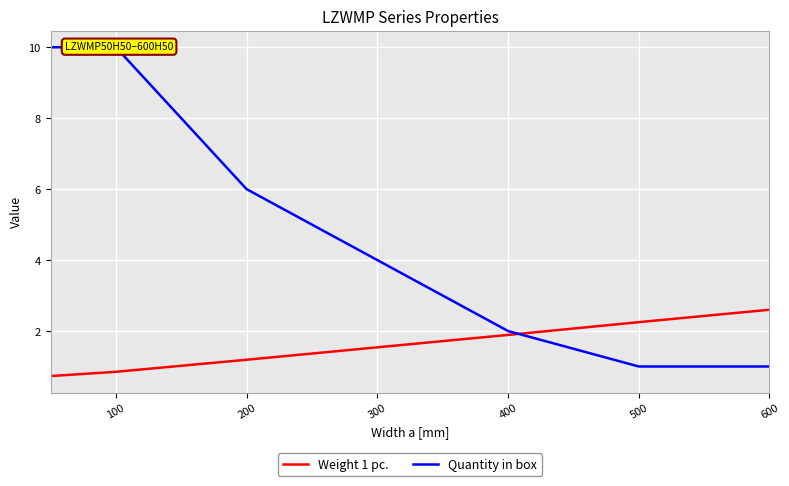

True or false: Weight 1 pc. and Quantity in box cross at least once.

True